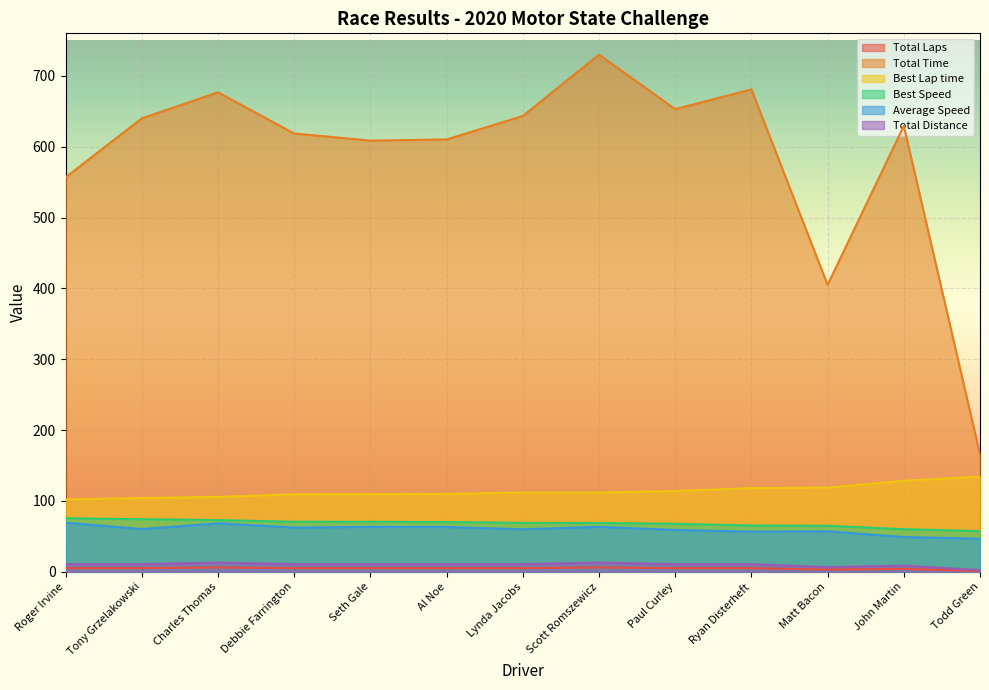

At which label does Total Time first exceed 629?

Tony Grzelakowski